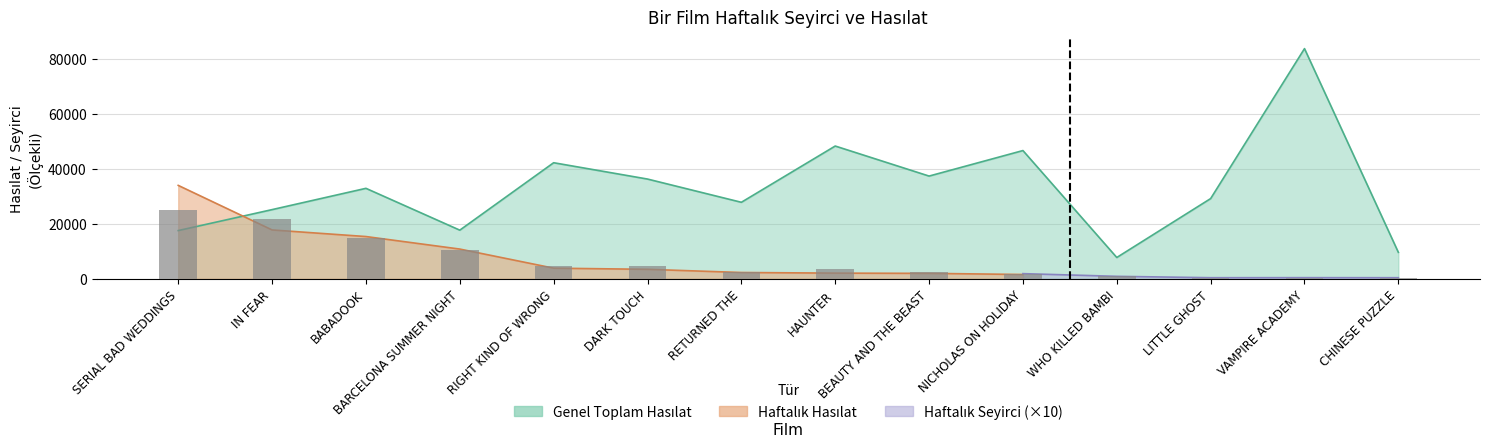

Reading right to left, extract all data points from this chart.

440	460	440	940	1920	2410	3540	2410	4850	4740	10660	14710	21690	25090